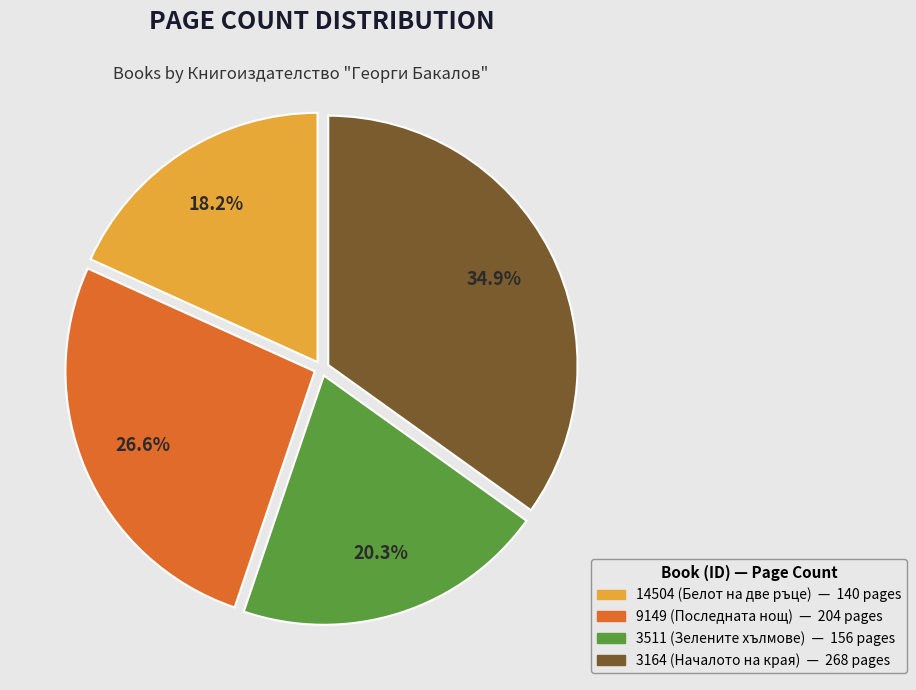

What percentage do 9149 (Последната нощ) and 14504 (Белот на две ръце) together represent?

44.8%